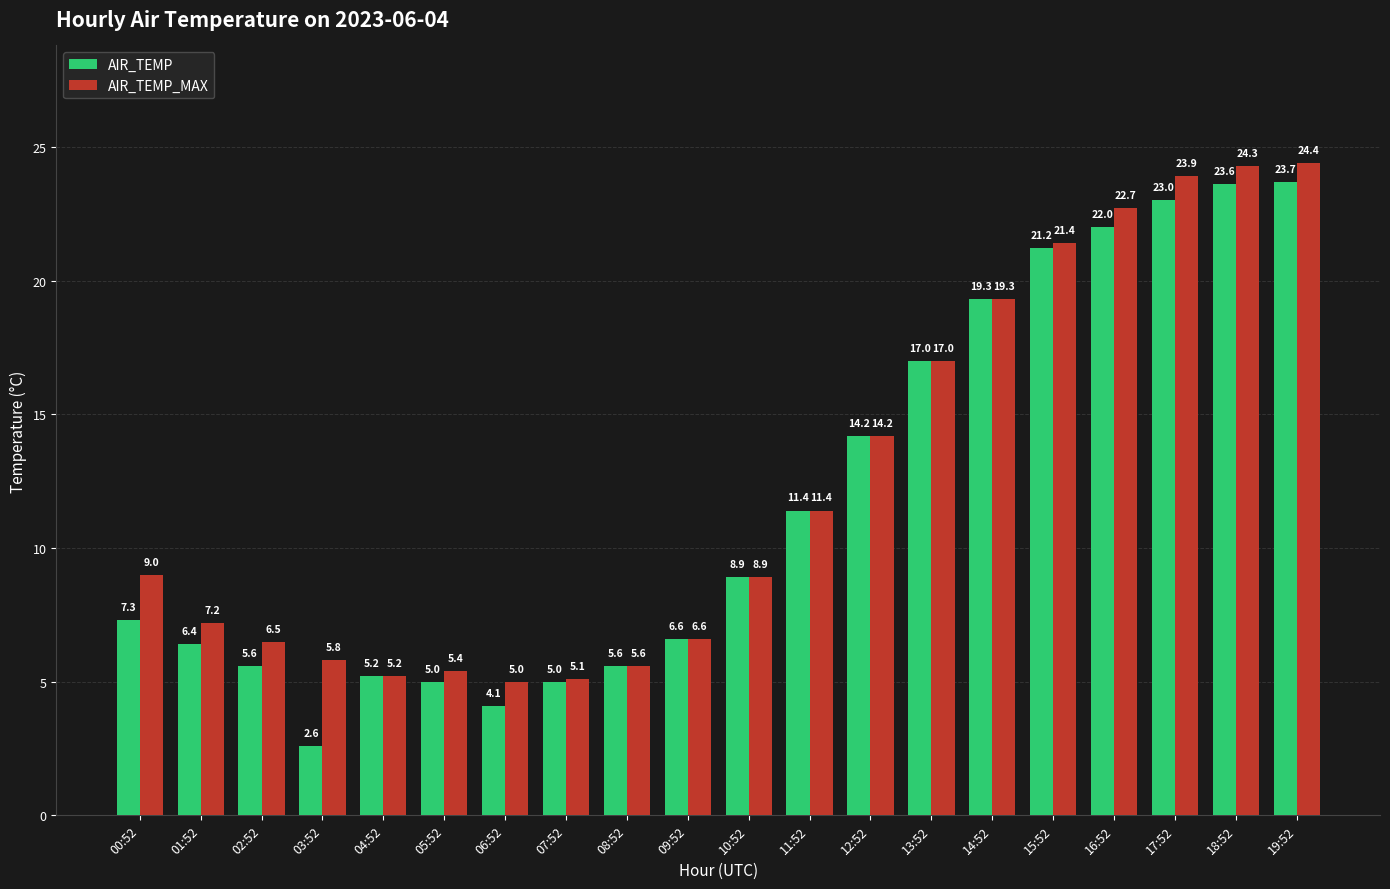

Reading right to left, list all the values displayed in this chart.

AIR_TEMP: 23.7	23.6	23.0	22.0	21.2	19.3	17.0	14.2	11.4	8.9	6.6	5.6	5.0	4.1	5.0	5.2	2.6	5.6	6.4	7.3
AIR_TEMP_MAX: 24.4	24.3	23.9	22.7	21.4	19.3	17.0	14.2	11.4	8.9	6.6	5.6	5.1	5.0	5.4	5.2	5.8	6.5	7.2	9.0